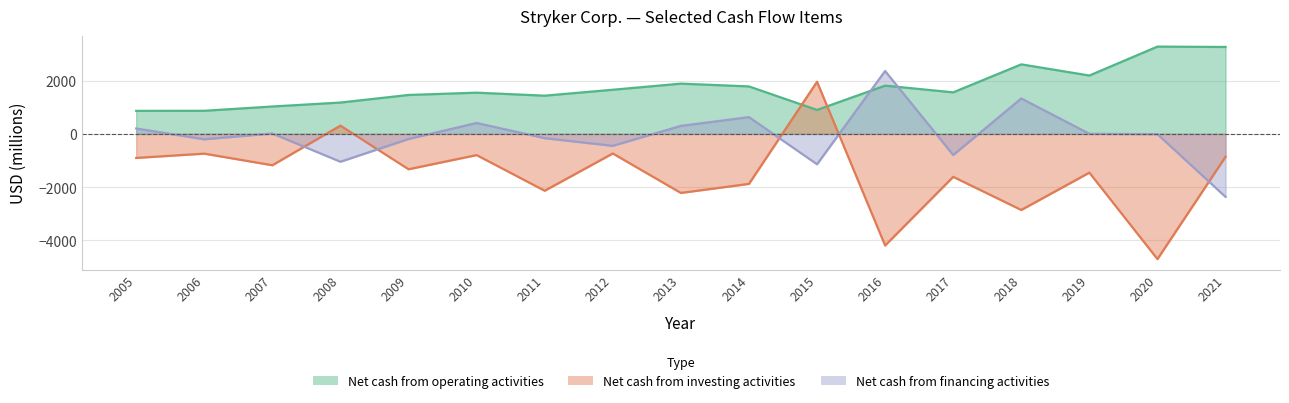

Is the value of Net cash provided by (used in) financing activities at 2005 greater than the value of Net cash provided by operating activities at 2020?

No